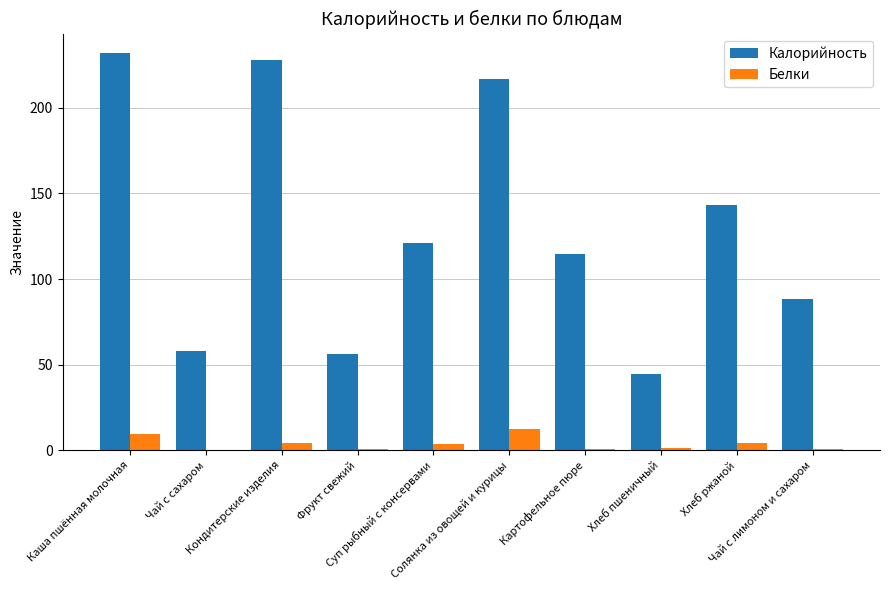

What is the highest value of the Белки series?

12.6